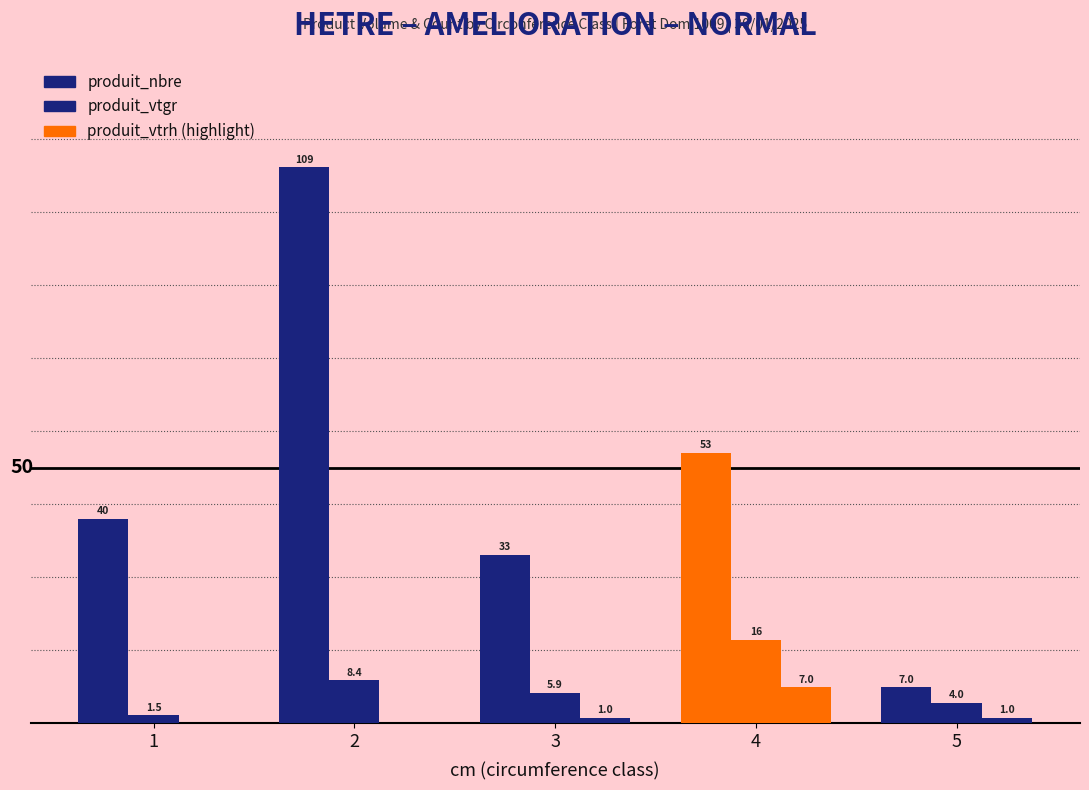

Count the number of categories in the chart.

5